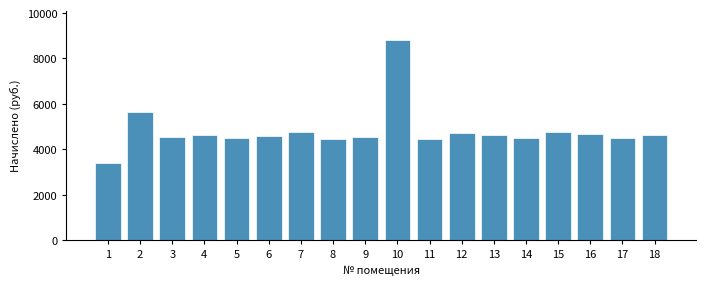

What is the maximum value shown in the chart?

8791.2